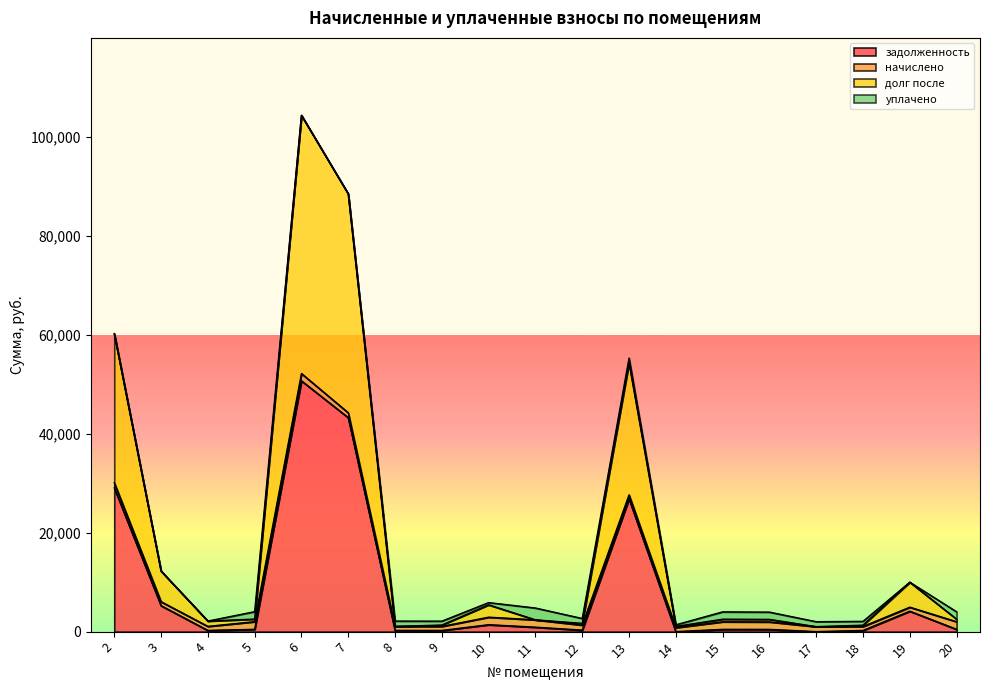

List the labels in order of задолженность value, largest first.

6, 7, 2, 13, 3, 19, 10, 11, 5, 20, 15, 16, 12, 8, 4, 9, 18, 14, 17